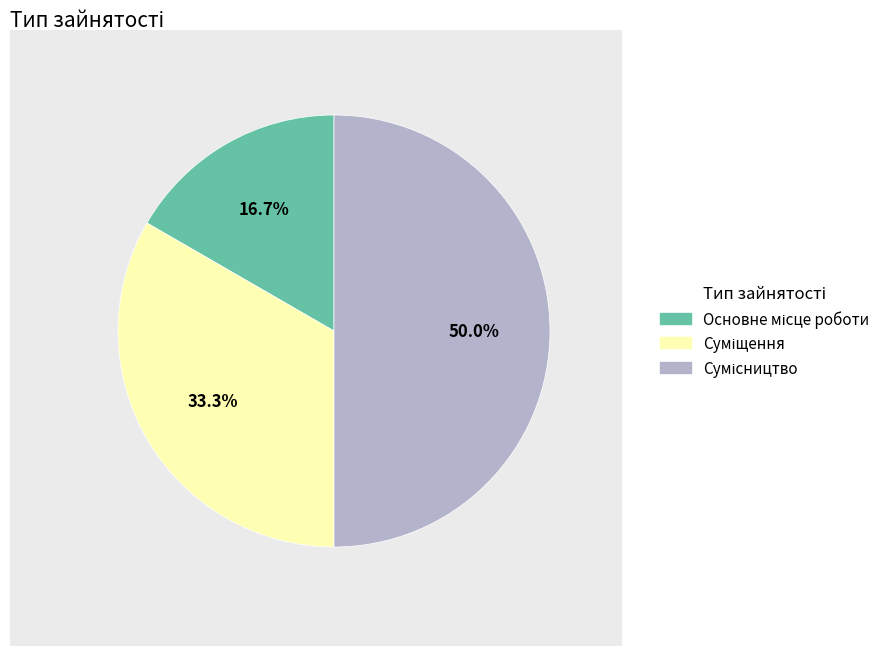

How many slices are in this pie chart?

3